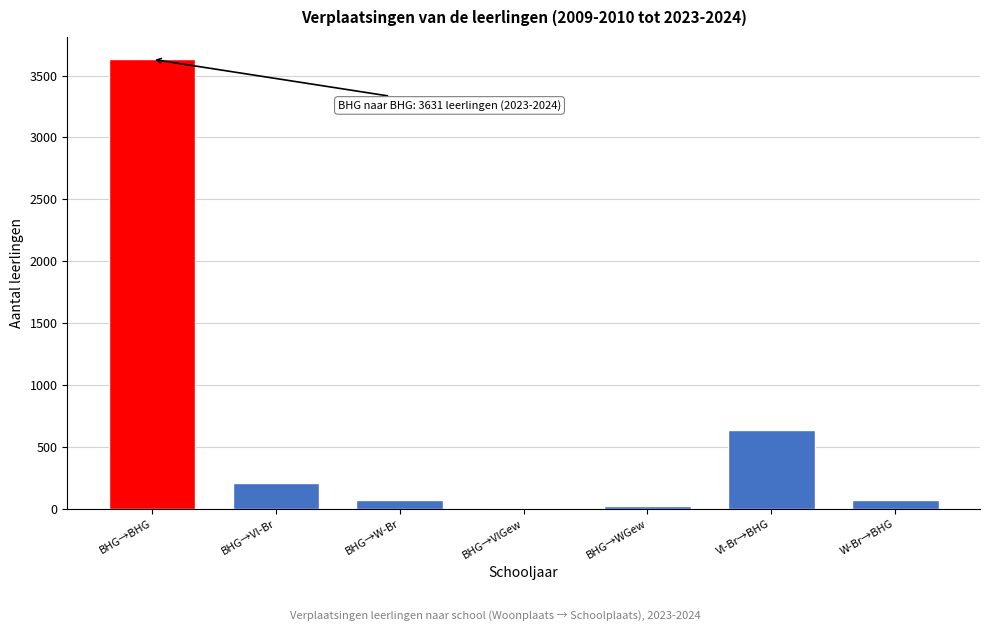

At which category does the chart reach its peak across all series?

BHG→BHG